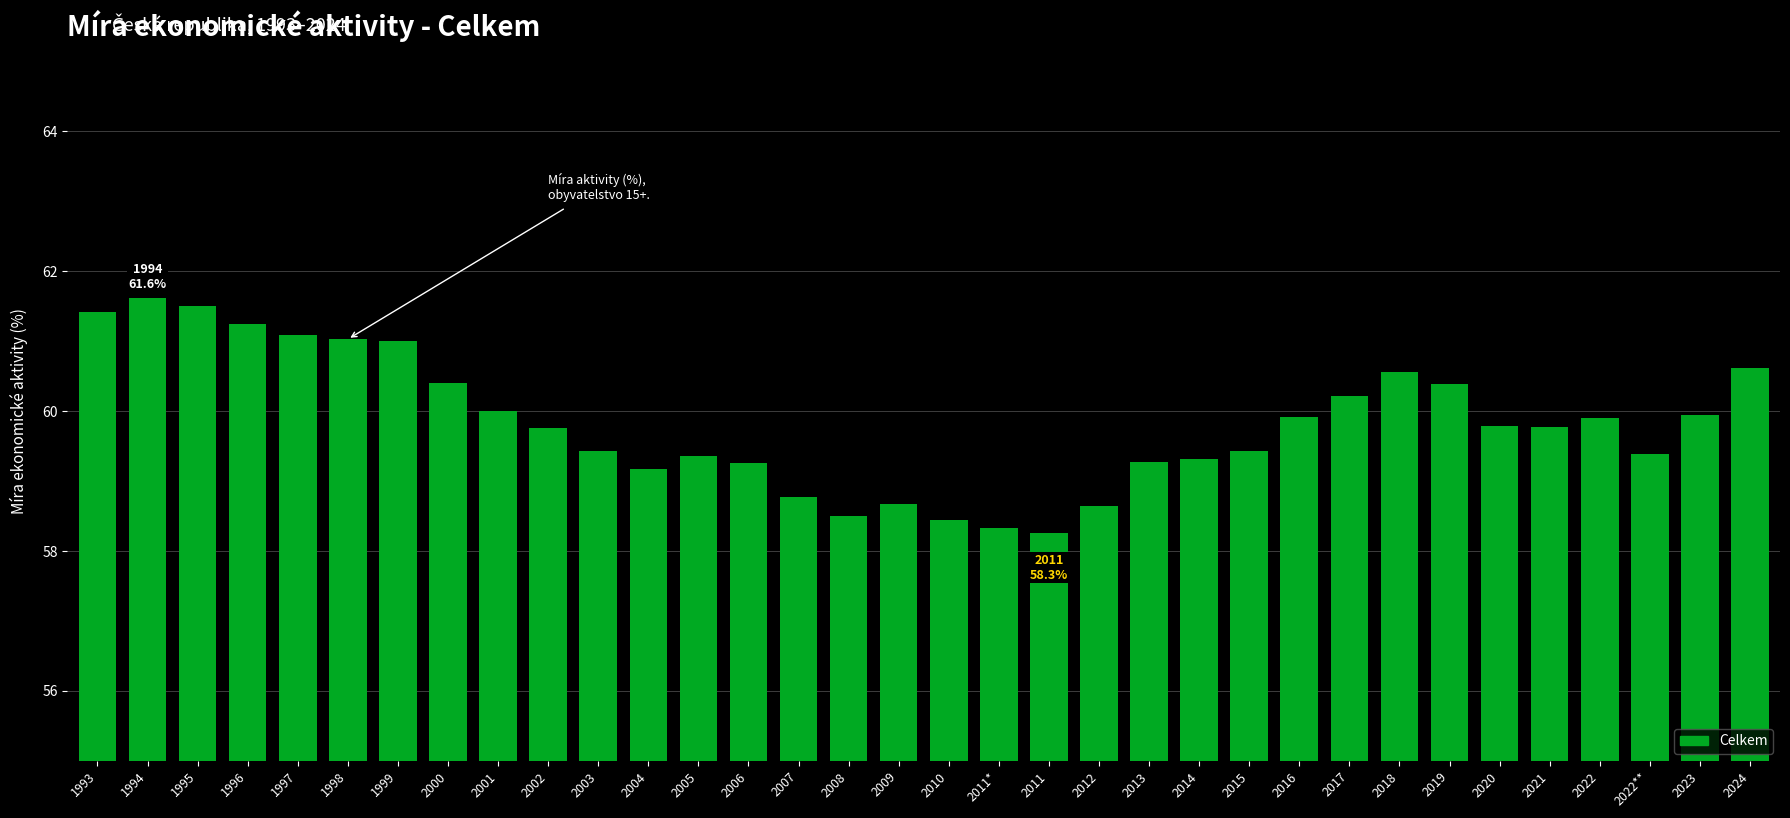

What is the approximate value at 2008?

58.5